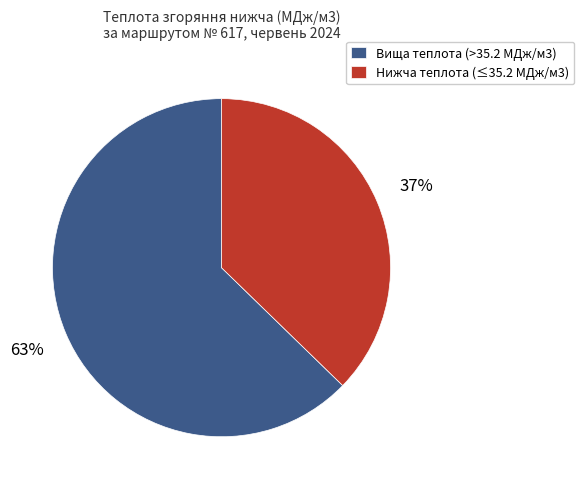

How many segments does this pie chart have?

2